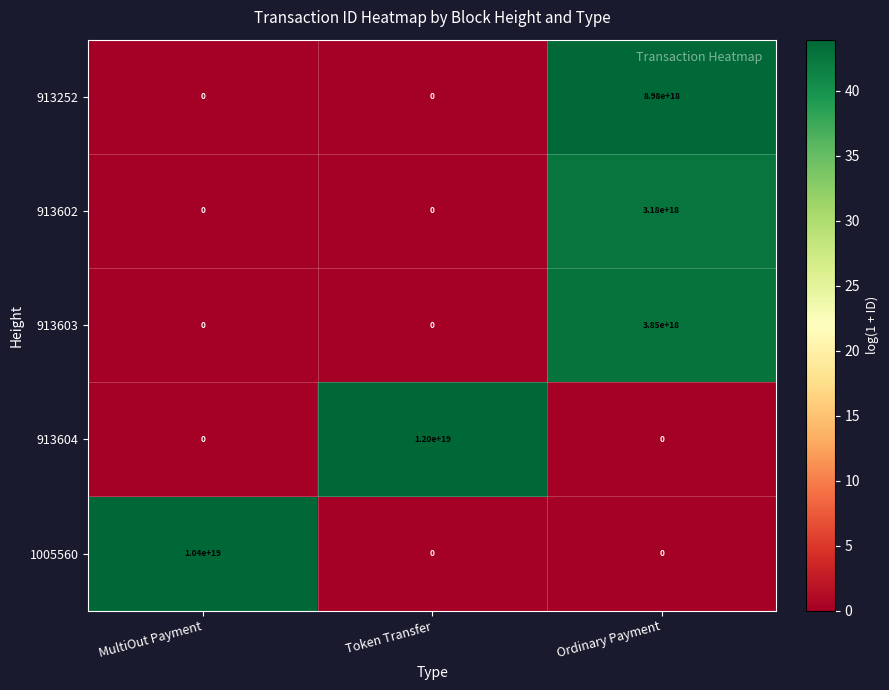

At which label does 913602 reach its peak?

Ordinary Payment